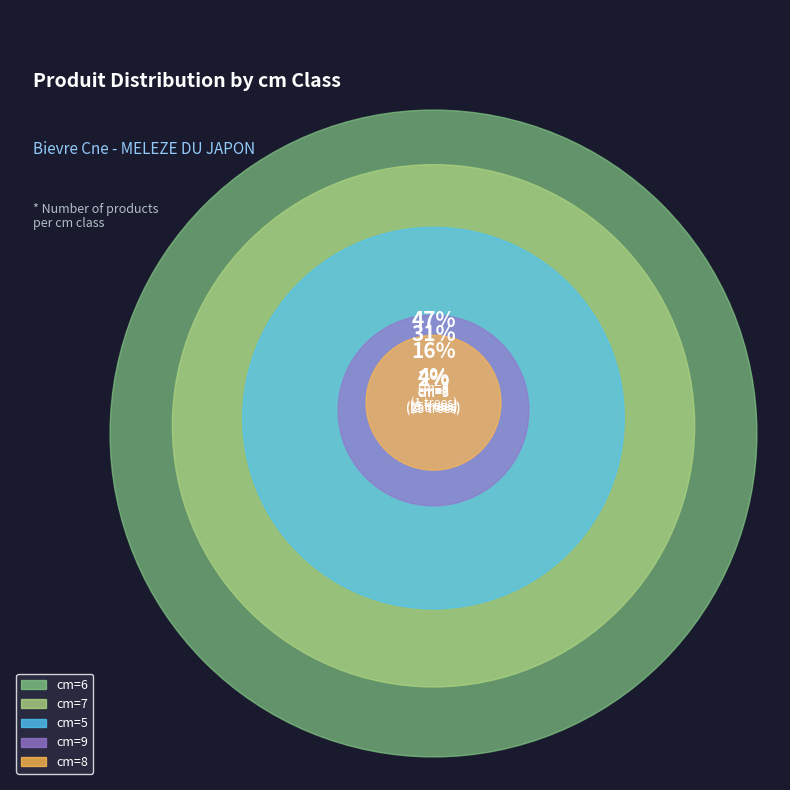

Rank the categories by value from lowest to highest.

8, 9, 5, 7, 6